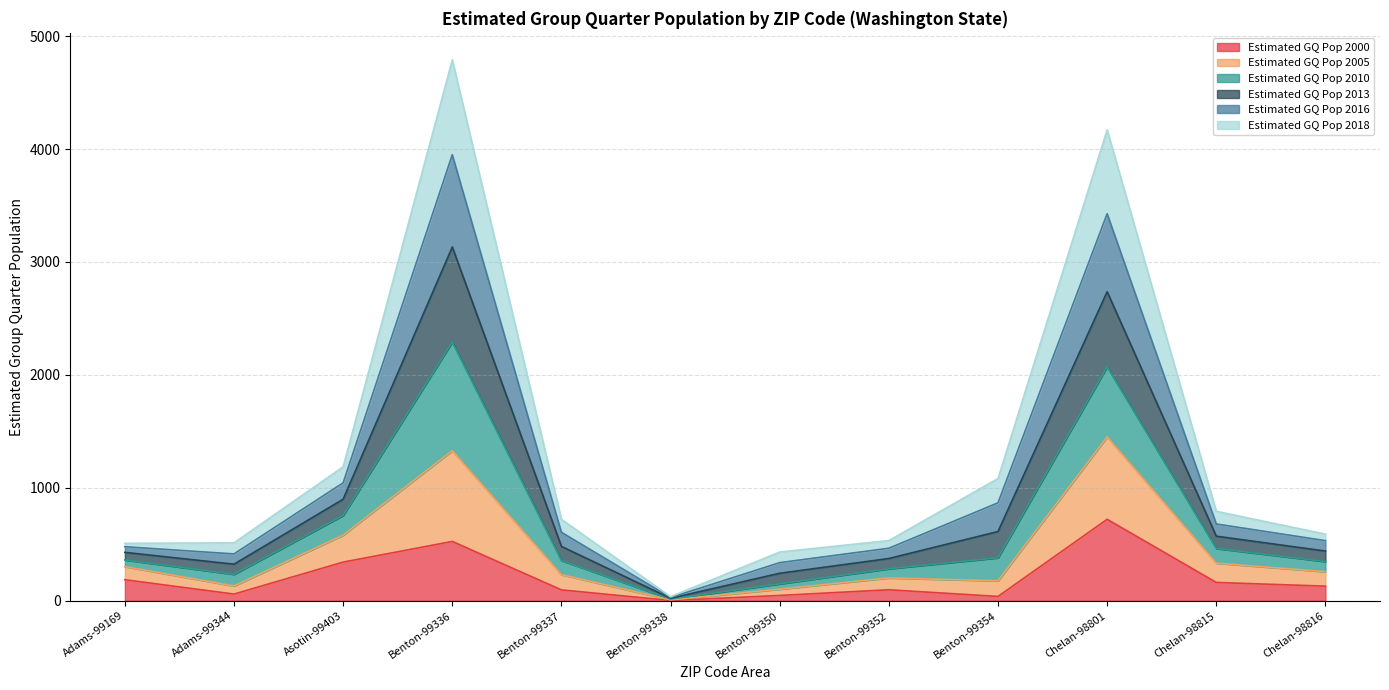

At which category is the sum across all series the highest?

Benton-99336